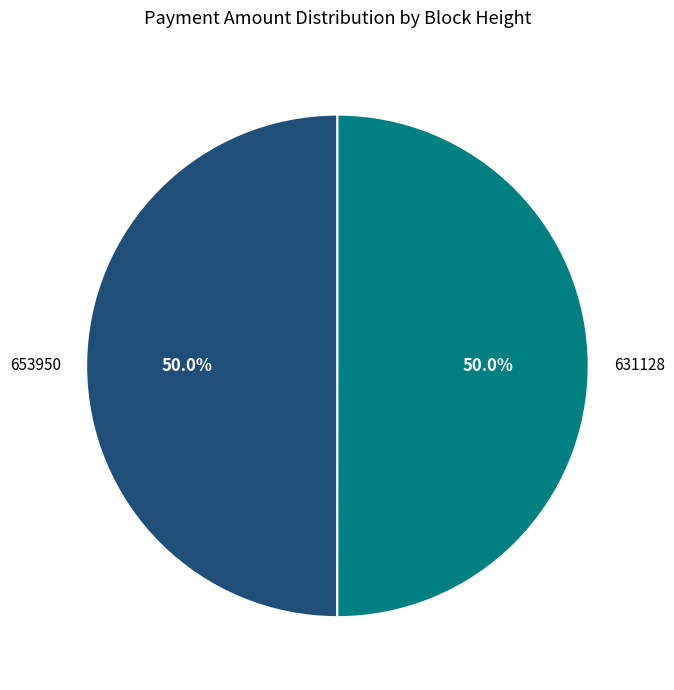

What is the ratio of the value at 653950 to the value at 631128?

1.0